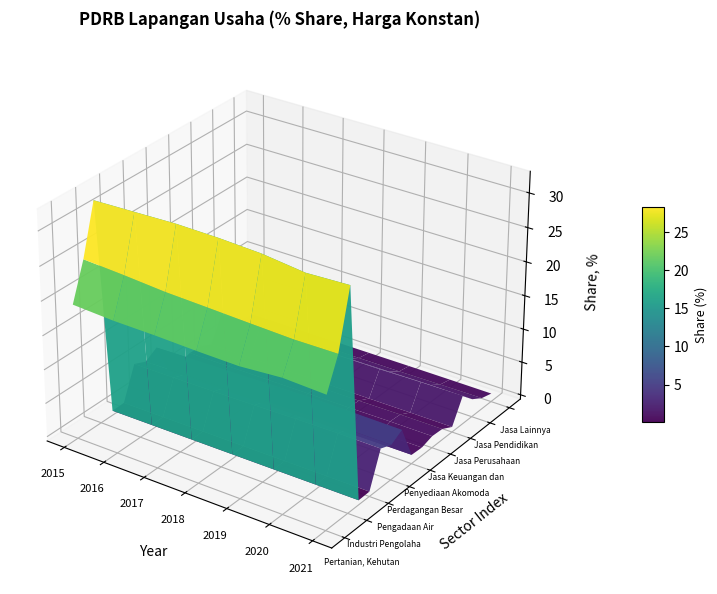

Reading right to left, transcribe all the data shown in this chart.

Pertanian, Kehutanan, dan Perikanan: 6=18.8	5=19.0	4=18.5	3=18.6	2=18.8	1=18.9	0=19.2
Pertambangan dan Penggalian: 6=23.3	5=23.2	4=23.4	3=23.7	2=23.9	1=24.3	0=24.6
Industri Pengolahan: 6=31.6	5=31.4	4=32.1	3=32.3	2=32.4	1=32.2	0=32.0
Pengadaan Listrik dan Gas: 6=0.0	5=0.0	4=0.0	3=0.0	2=0.0	1=0.0	0=0.0
Pengadaan Air: 6=0.1	5=0.1	4=0.1	3=0.1	2=0.1	1=0.1	0=0.1
Konstruksi: 6=5.2	5=5.2	4=5.2	3=5.0	2=5.0	1=4.9	0=4.9
Perdagangan Besar dan Eceran: 6=4.5	5=4.6	4=4.6	3=4.5	2=4.3	1=4.2	0=4.1
Transportasi dan Pergudangan: 6=5.6	5=5.6	4=5.7	3=5.6	2=5.5	1=5.3	0=5.2
Penyediaan Akomodasi: 6=0.7	5=0.7	4=0.7	3=0.6	2=0.6	1=0.6	0=0.6
Informasi dan Komunikasi: 6=0.6	5=0.6	4=0.5	3=0.5	2=0.5	1=0.5	0=0.4
Jasa Keuangan dan Asuransi: 6=1.1	5=1.1	4=1.1	3=1.1	2=1.0	1=1.0	0=1.0
Real Estate: 6=1.0	5=1.0	4=1.0	3=1.0	2=1.0	1=1.0	0=0.9
Jasa Perusahaan: 6=0.1	5=0.1	4=0.1	3=0.1	2=0.1	1=0.1	0=0.1
Administrasi Pemerintahan: 6=3.7	5=3.6	4=3.5	3=3.5	2=3.5	1=3.6	0=3.7
Jasa Pendidikan: 6=2.0	5=2.0	4=2.0	3=1.9	2=1.9	1=1.8	0=1.7
Jasa Kesehatan: 6=1.0	5=1.0	4=0.9	3=0.9	2=0.9	1=0.9	0=0.8
Jasa Lainnya: 6=0.6	5=0.6	4=0.6	3=0.6	2=0.6	1=0.6	0=0.6